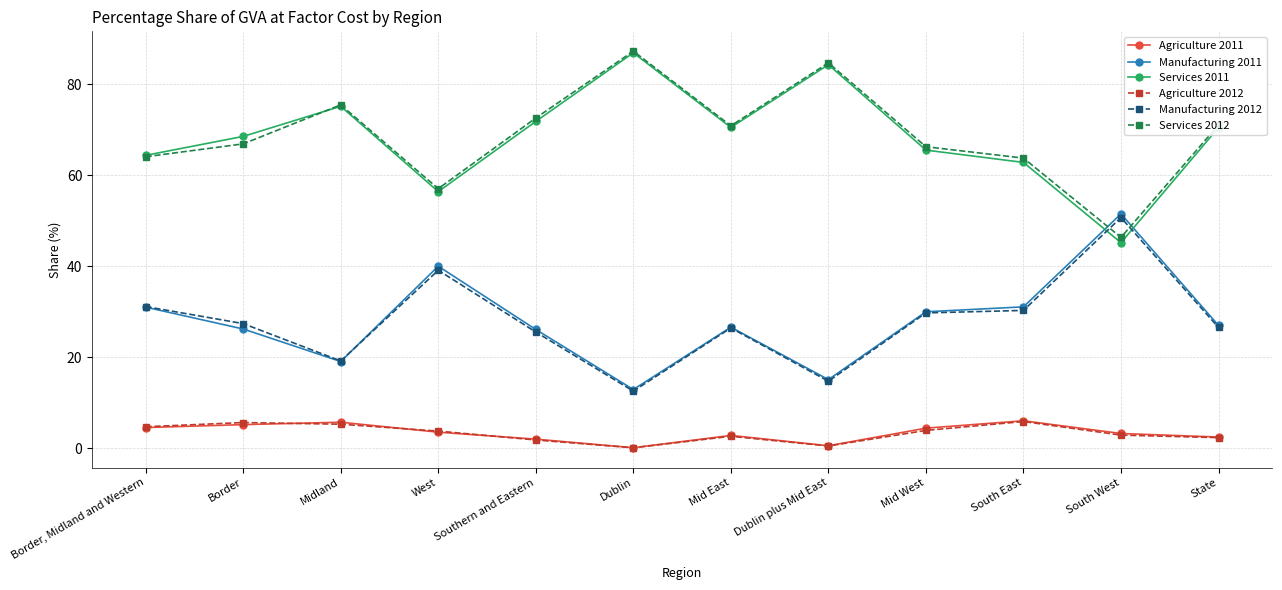

Which category has the highest value across all series?

Dublin